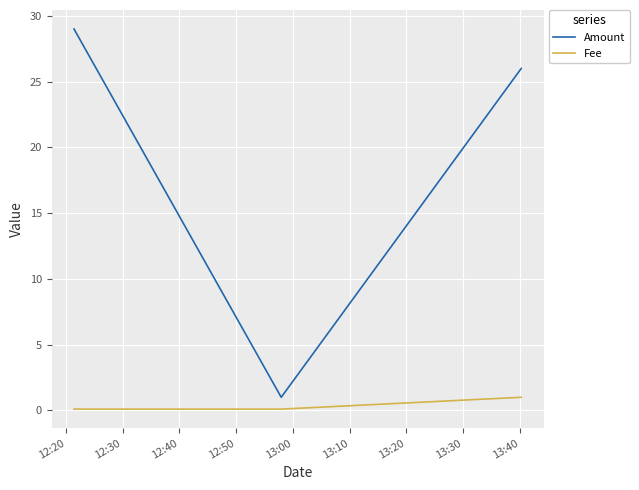

Which series has the largest total across all categories?

Amount